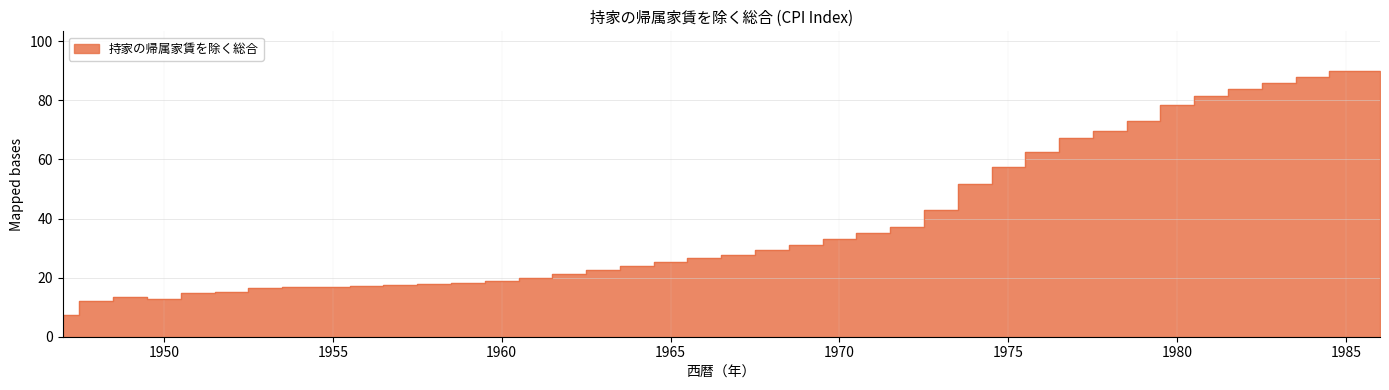

What is the value of the 17th point from the left?

22.7